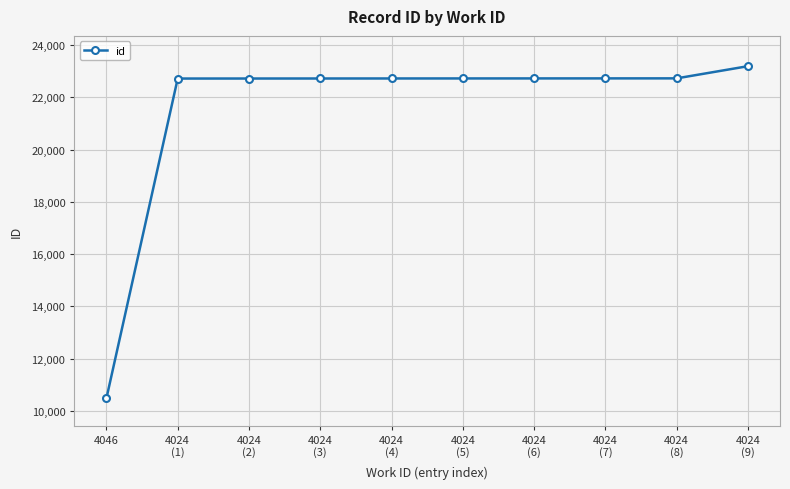

What is the maximum value shown in the chart?

23191